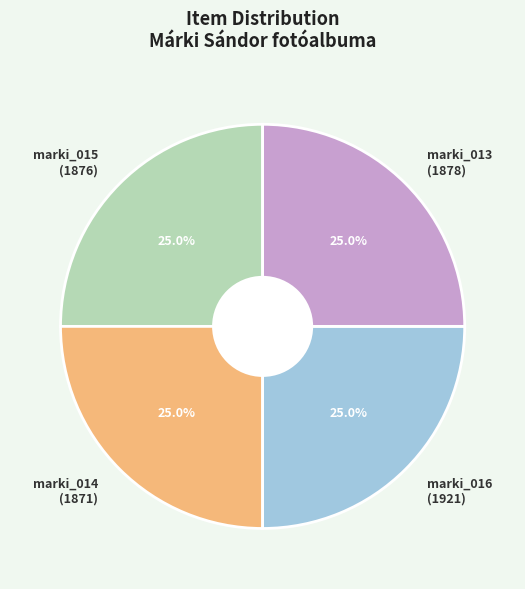

Combined, what portion of the pie is marki_015 (1876) and marki_016 (1921)?

50.0%